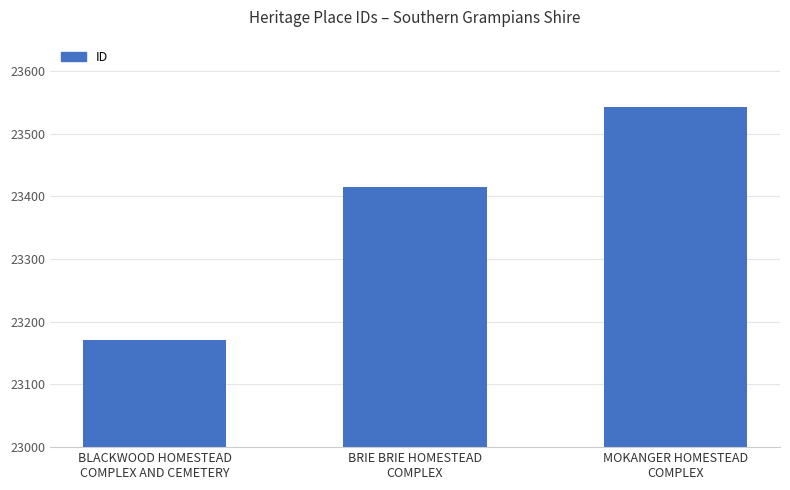

How many categories are shown in the chart?

3